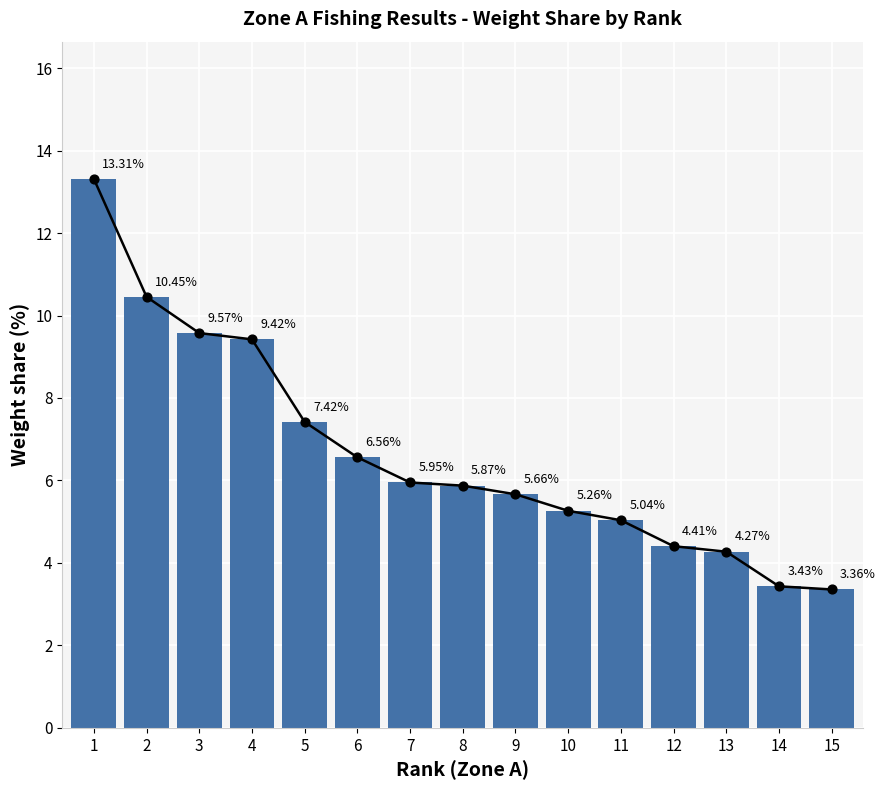

Between 9 and 10, which is larger?

9